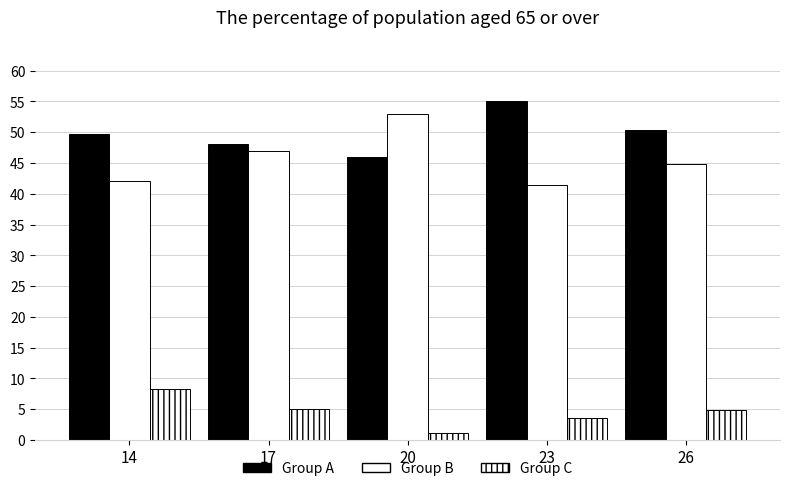

Rank the series at 14 from highest to lowest value.

Group A, Group B, Group C